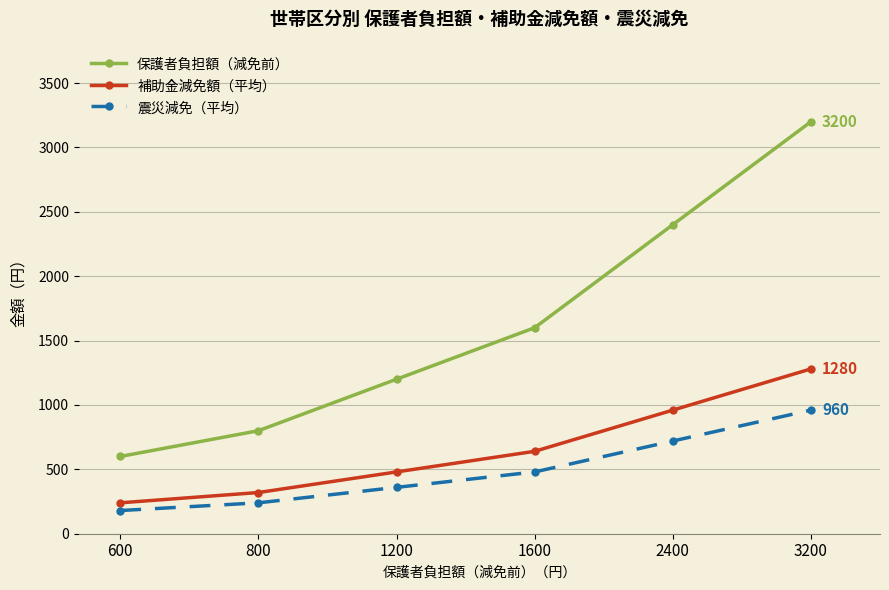

How many data points does each series have?

6